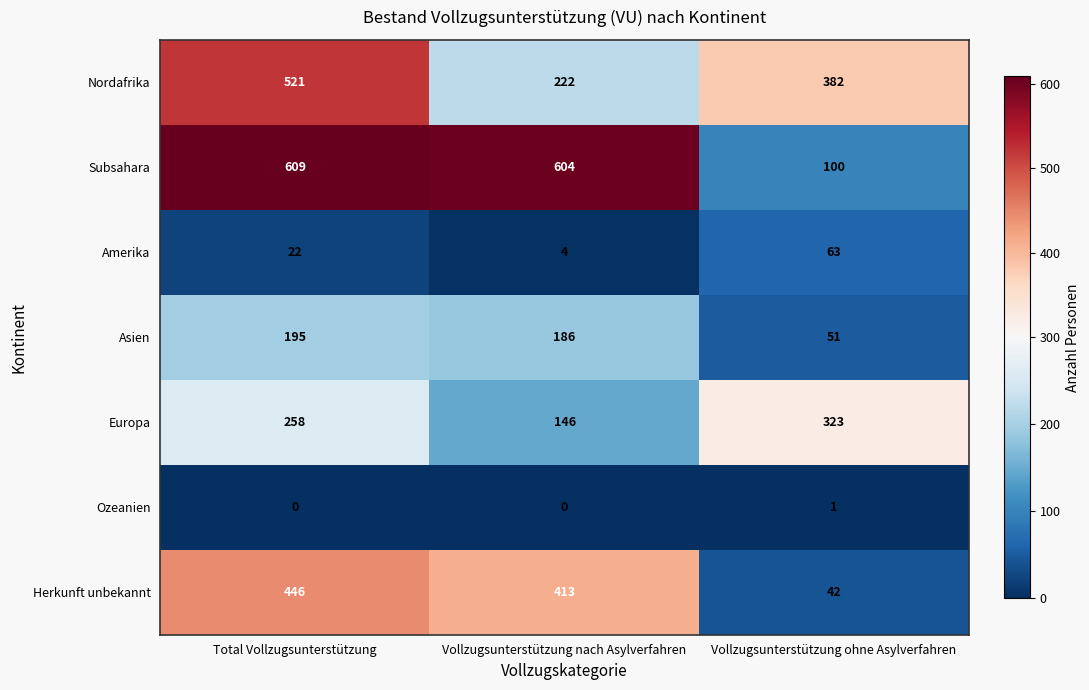

Where is Europa nearest to the value 234?

Total Vollzugsunterstützung